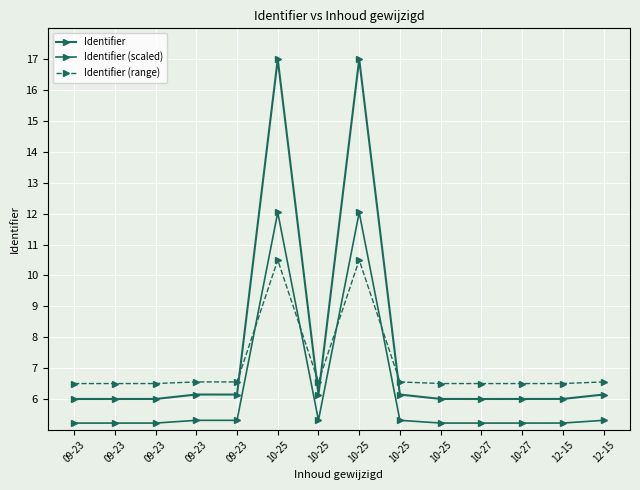

How many lines are shown in the chart?

3